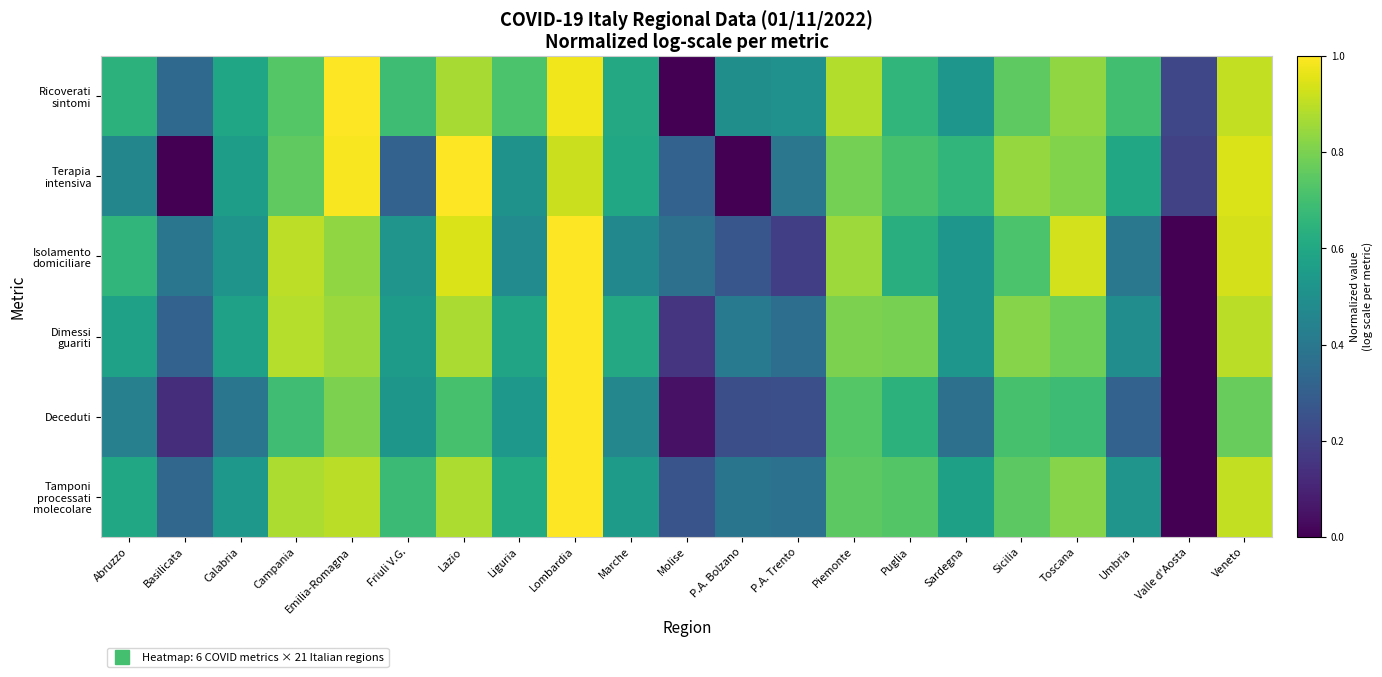

What is the total value across all series at Friuli V.G.?

3.3